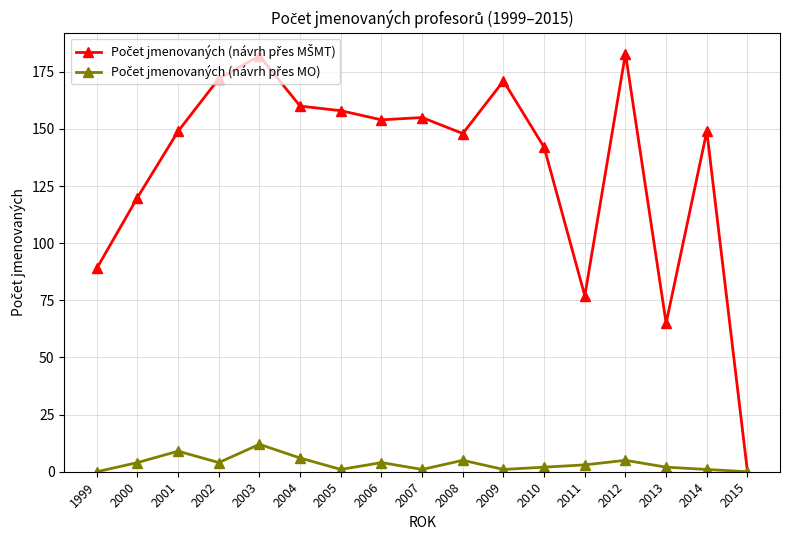

What is the spread (max minus min) of values at 1999?

89